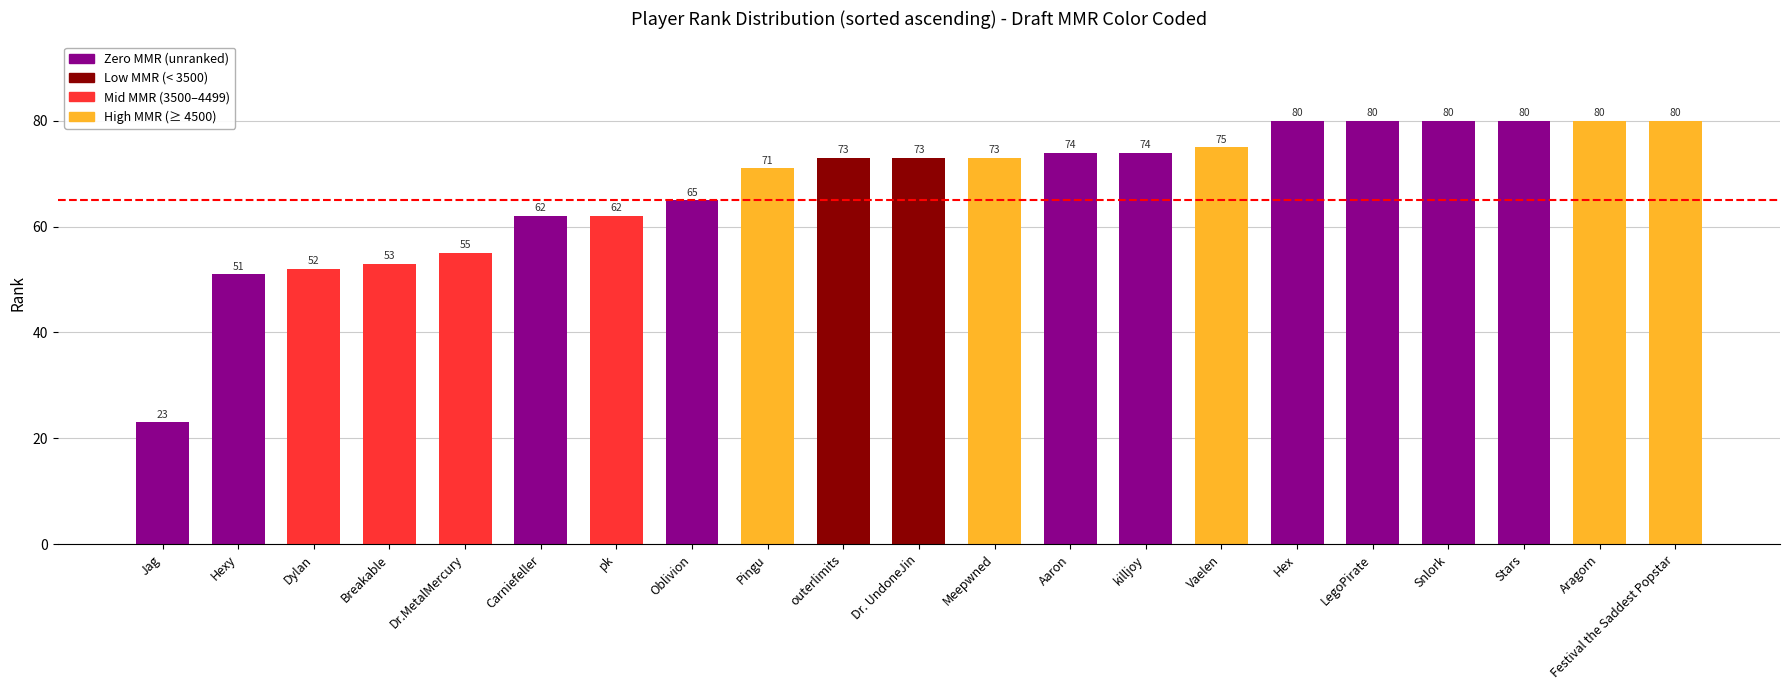

What is the sum of the values at Hex and killjoy?

154